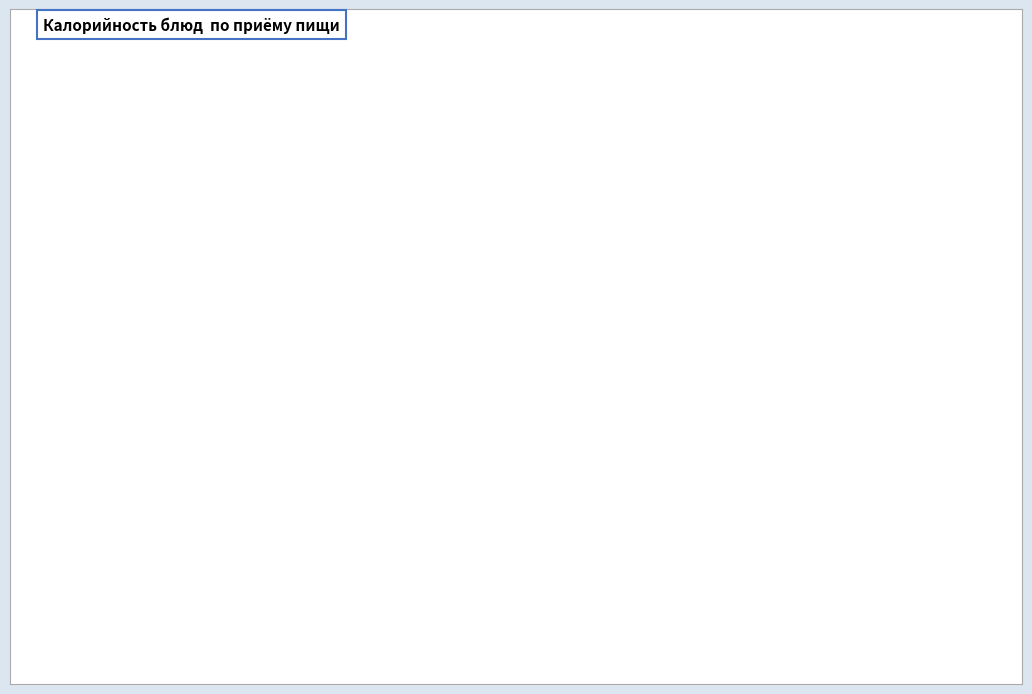

How many segments does this pie chart have?

11